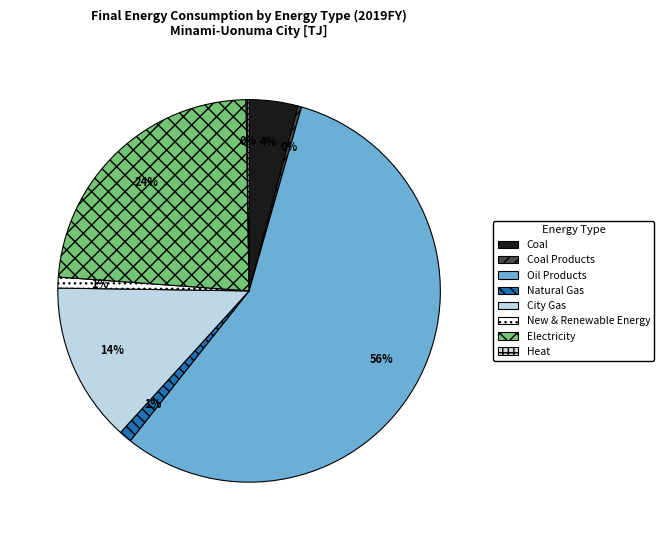

What is the total percentage of Natural Gas and New & Renewable Energy?

2.0%